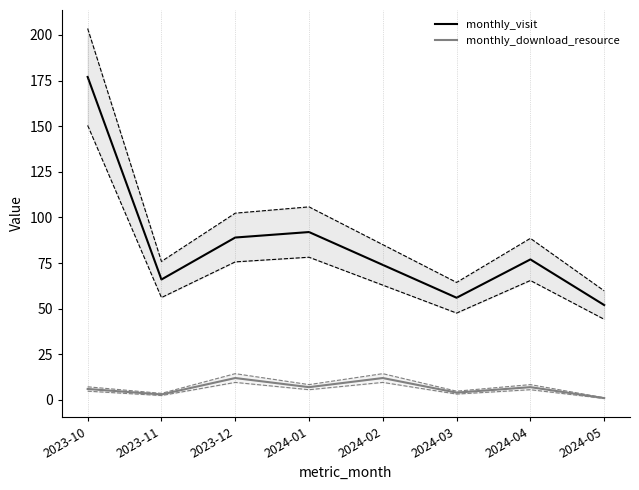

True or false: monthly_visit and monthly_download_resource intersect in this chart.

False